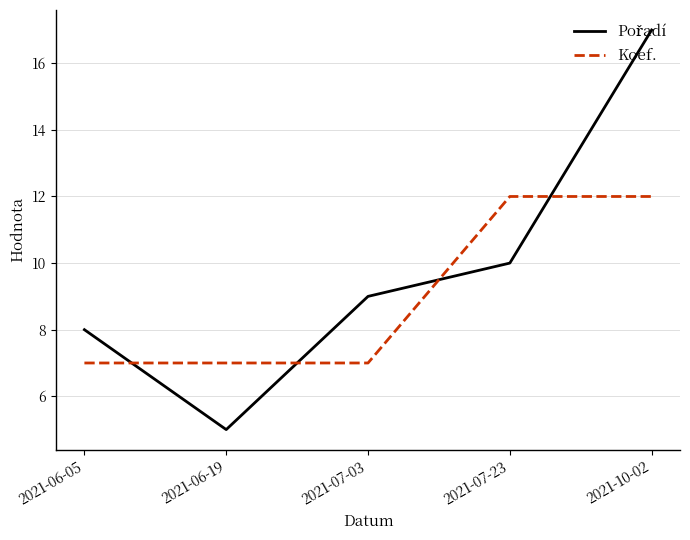

Count the Koef. values in the range 7 to 12.

5